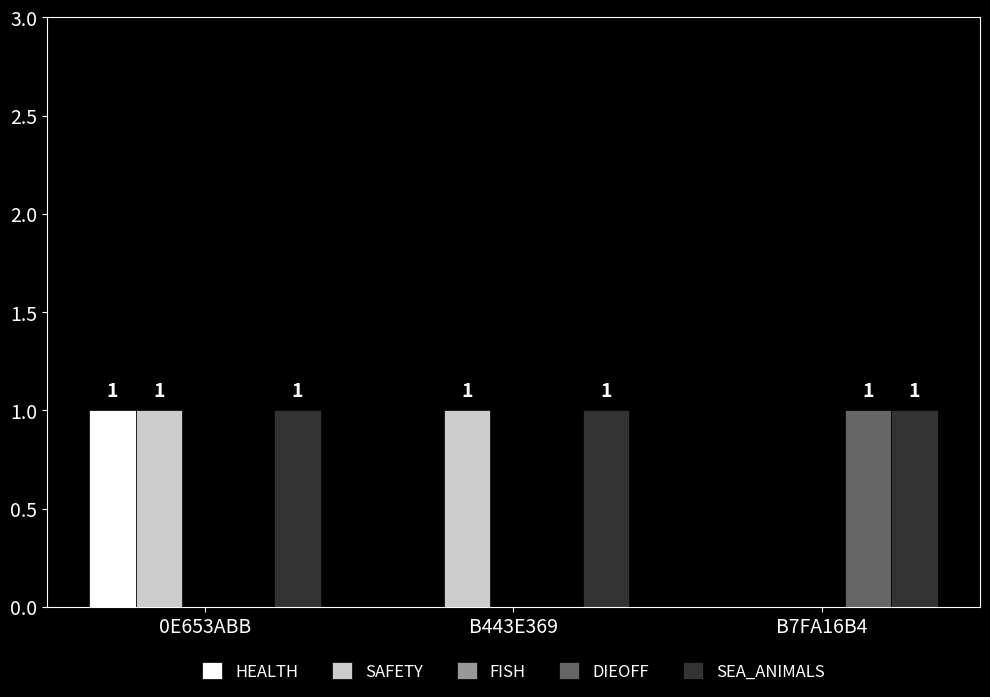

Where is SAFETY nearest to the value 0?

B7FA16B4